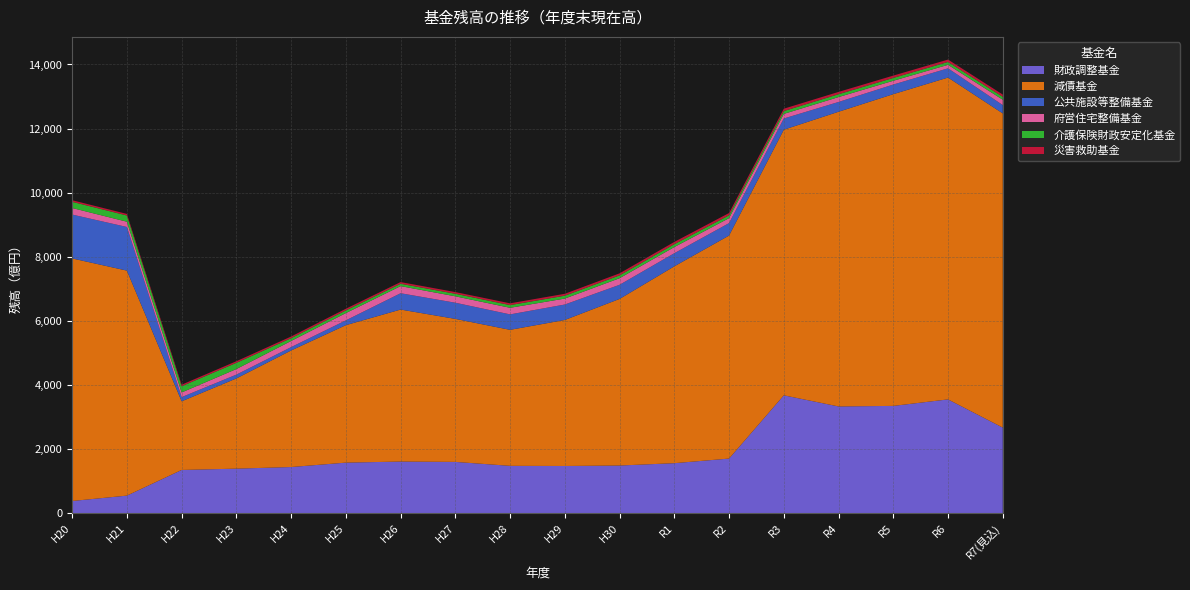

Reading left to right, transcribe all the data shown in this chart.

財政調整基金: H20=382.6	H21=550.0	H22=1350.7	H23=1391.6	H24=1442.0	H25=1579.2	H26=1612.7	H27=1601.9	H28=1479.0	H29=1474.6	H30=1489.0	R1=1562.0	R2=1706.0	R3=3679.0	R4=3332.0	R5=3349.0	R6=3552.0	R7(見込)=2672.0
減債基金: H20=7566.8	H21=7019.3	H22=2141.3	H23=2814.3	H24=3636.0	H25=4288.5	H26=4741.8	H27=4461.3	H28=4242.8	H29=4555.4	H30=5197.0	R1=6141.0	R2=6957.0	R3=8286.0	R4=9193.0	R5=9725.0	R6=10040.0	R7(見込)=9801.0
公共施設等整備基金: H20=1368.6	H21=1361.0	H22=130.8	H23=118.8	H24=105.0	H25=150.0	H26=509.1	H27=504.1	H28=481.9	H29=481.9	H30=441.0	R1=409.0	R2=388.0	R3=350.0	R4=305.0	R5=300.0	R6=288.0	R7(見込)=261.0
府営住宅整備基金: H20=204.6	H21=164.6	H22=145.1	H23=174.0	H24=191.0	H25=226.3	H26=221.5	H27=200.7	H28=205.7	H29=185.8	H30=205.0	R1=192.0	R2=155.0	R3=143.0	R4=153.0	R5=118.0	R6=109.0	R7(見込)=166.0
介護保険財政安定化基金: H20=193.3	H21=194.2	H22=194.8	H23=194.7	H24=88.0	H25=83.7	H26=74.2	H27=79.2	H28=84.1	H29=89.1	H30=89.0	R1=89.0	R2=89.0	R3=89.0	R4=89.0	R5=89.0	R6=89.0	R7(見込)=90.0
災害救助基金: H20=49.0	H21=48.4	H22=47.3	H23=49.4	H24=51.0	H25=52.1	H26=52.2	H27=52.7	H28=55.2	H29=59.6	H30=63.0	R1=71.0	R2=71.0	R3=73.0	R4=72.0	R5=72.0	R6=75.0	R7(見込)=71.0